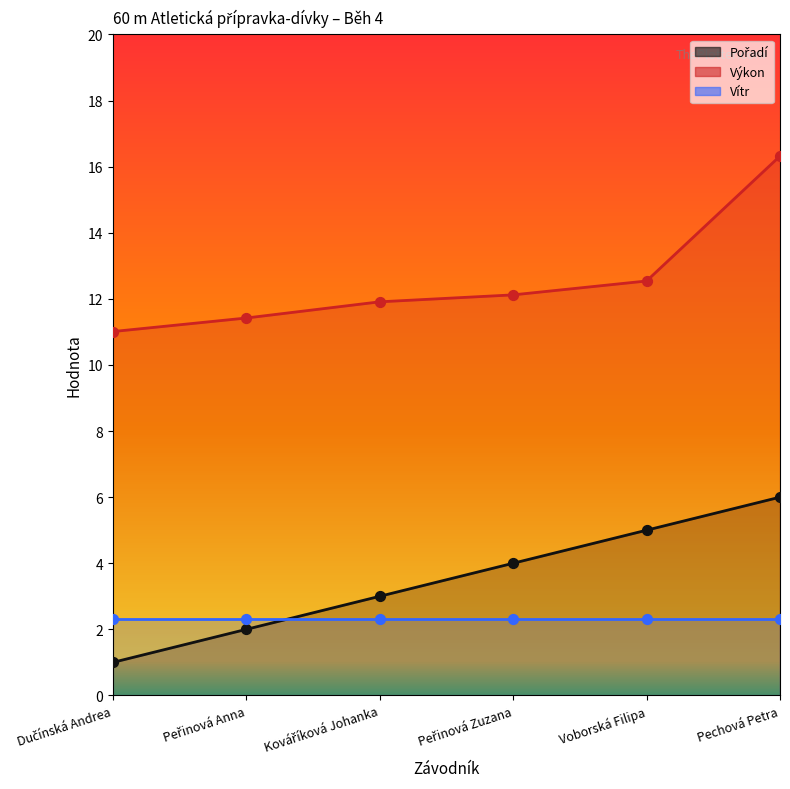

At how many categories does at least one series exceed 3?

6